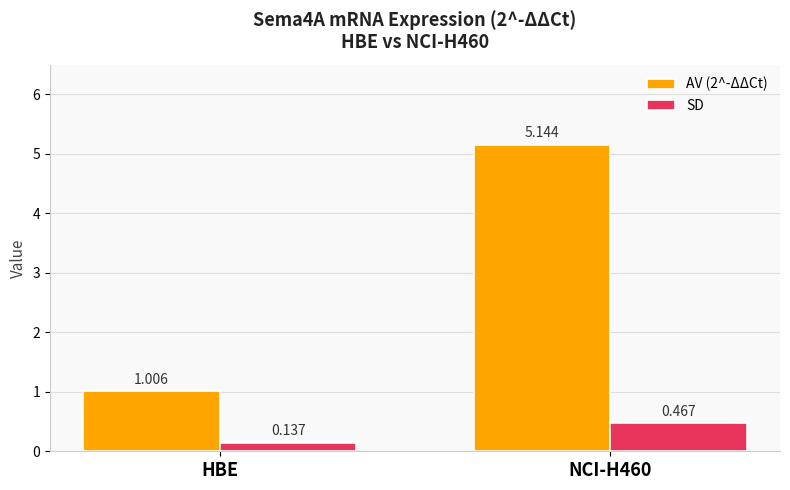

Which category has the lowest value across all series?

HBE